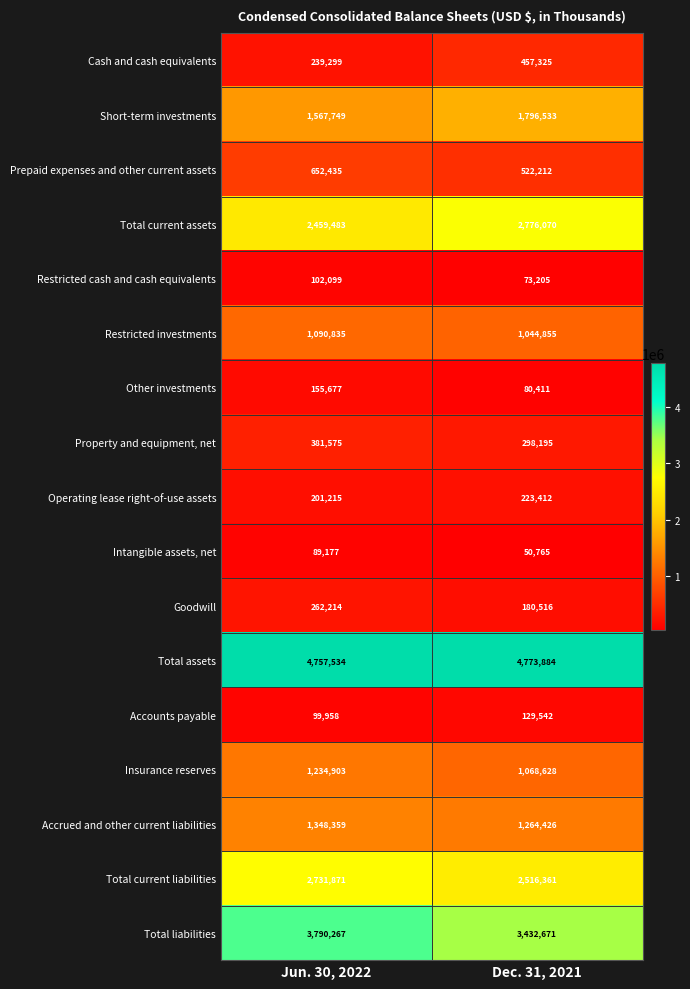

Which label corresponds to the largest value in the chart?

Dec. 31, 2021